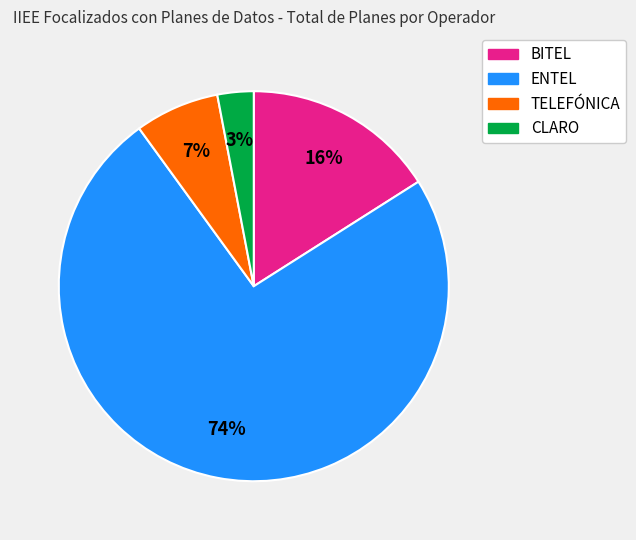

What is the ratio of the value at ENTEL to the value at BITEL?

4.6